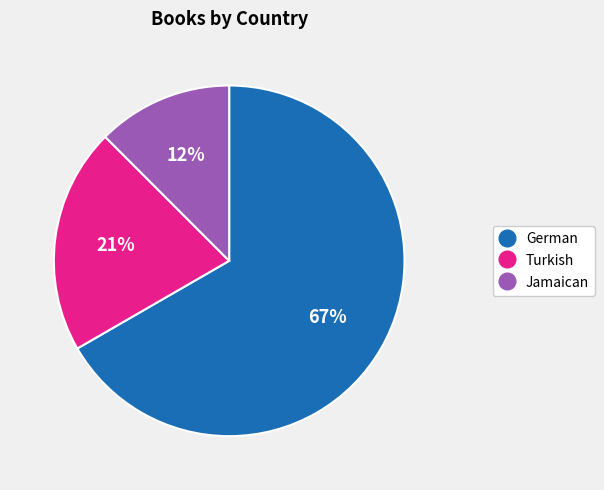

Is the sum of Jamaican and German greater than half?

Yes